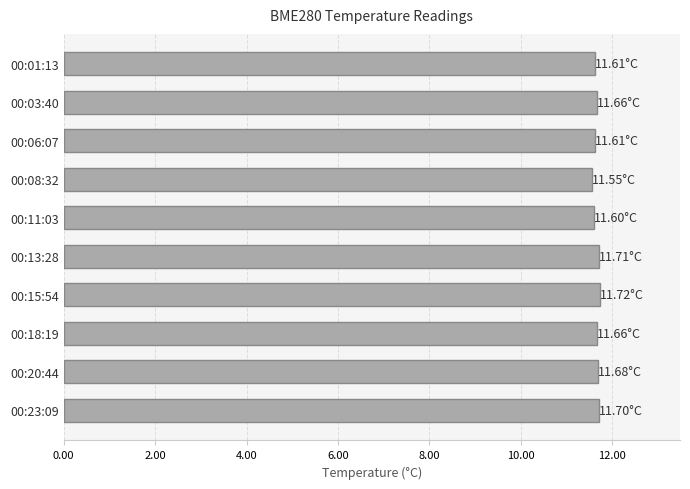

What is the average value?

11.7